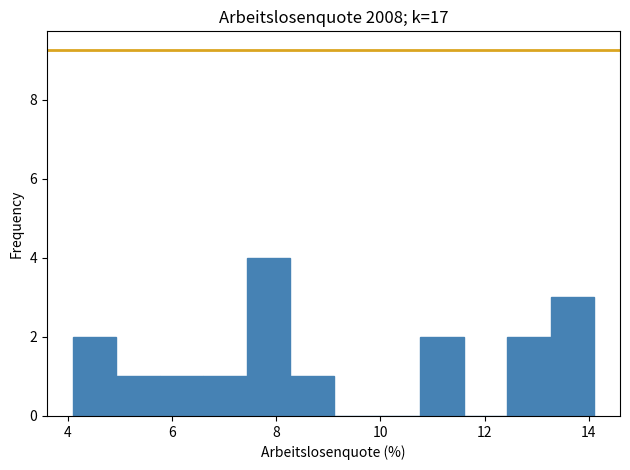

What is the height of the bar covering 10.8 to 11.6 on the x-axis? Neither the bar edges nor the heights are printed on the chart, so give them approximately, as read against the axes.

2